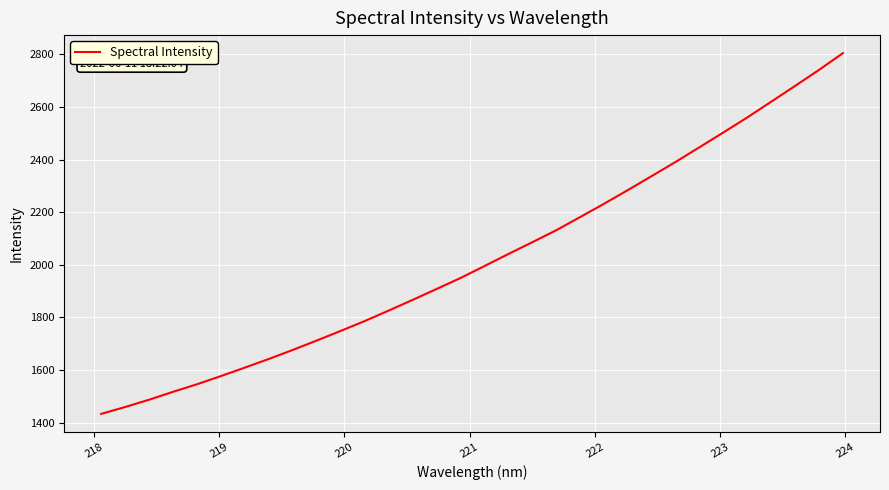

What is the difference between the maximum and minimum values?

1370.4